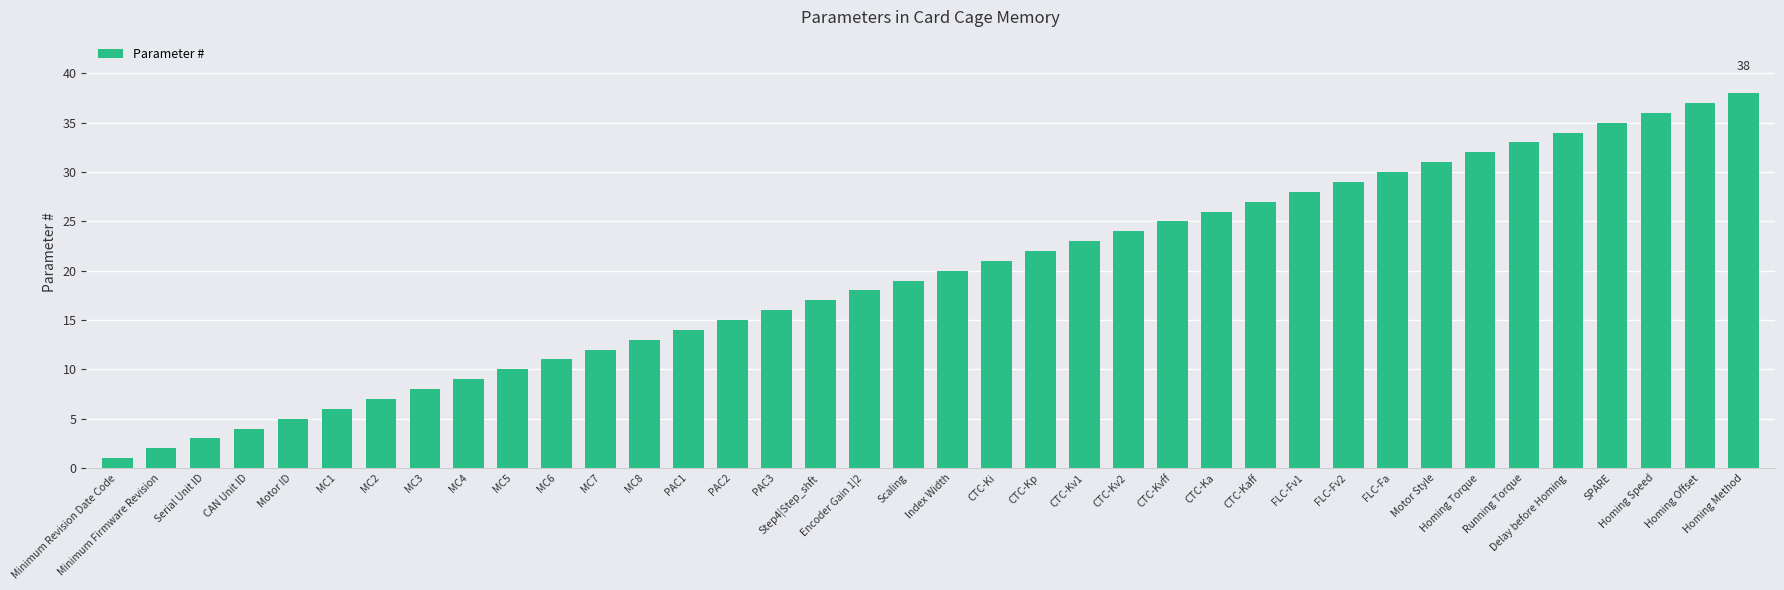

How many bars are there in total?

38